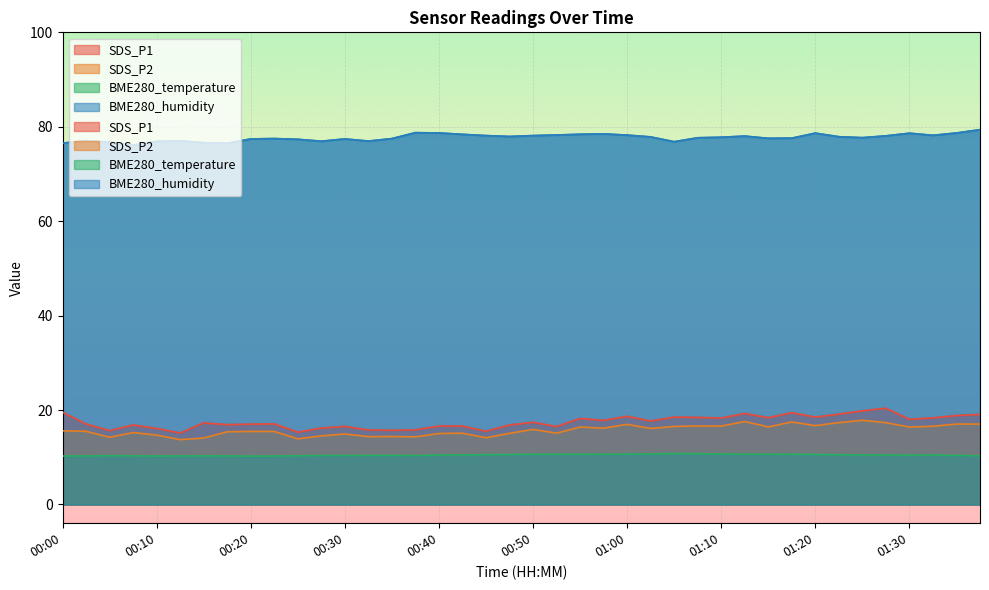

True or false: BME280_humidity and SDS_P2 intersect in this chart.

False